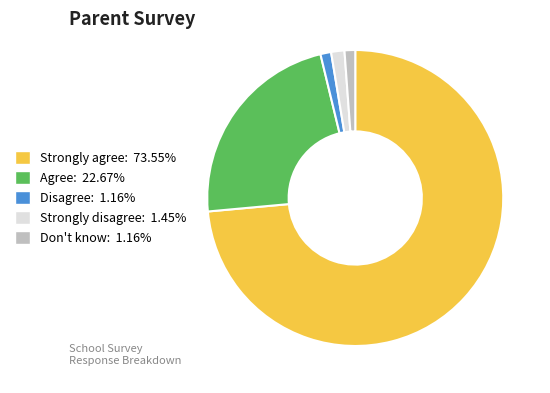

Do Strongly agree and Agree together represent more than half of the pie?

Yes